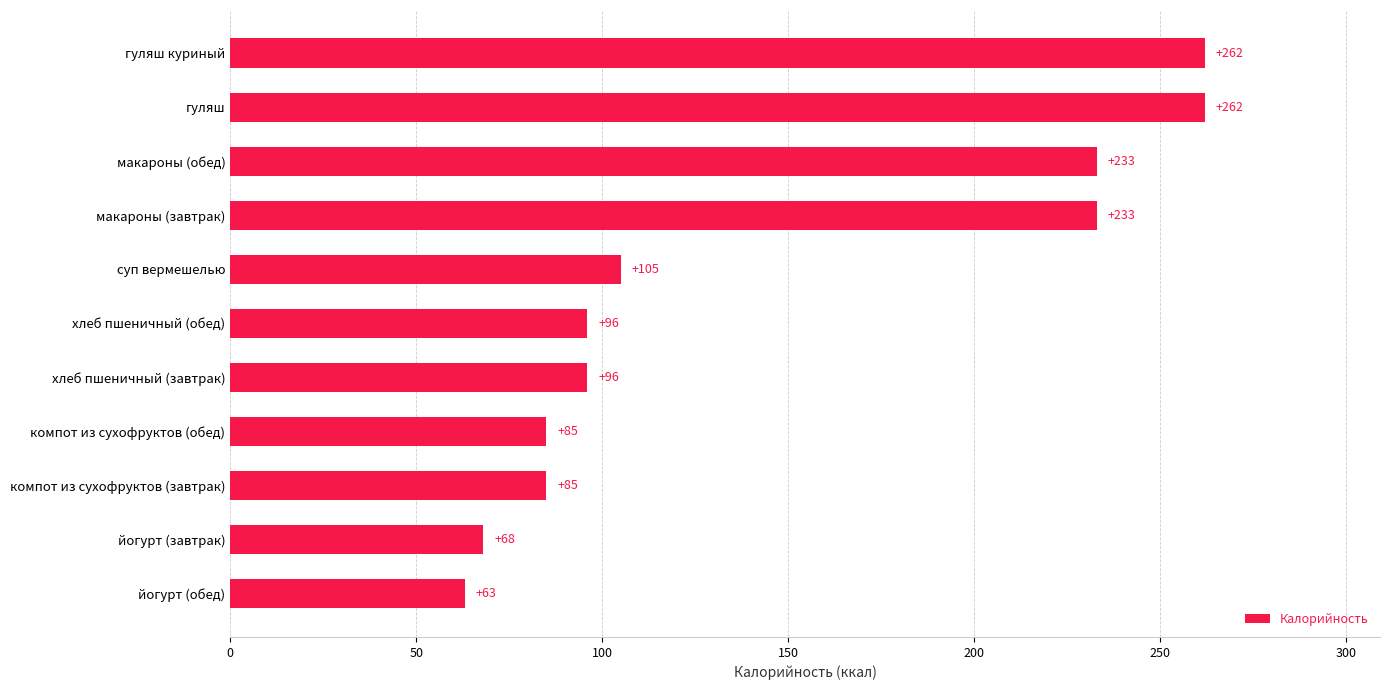

The chart shows a value of 63 at йогурт (обед). True or false?

True